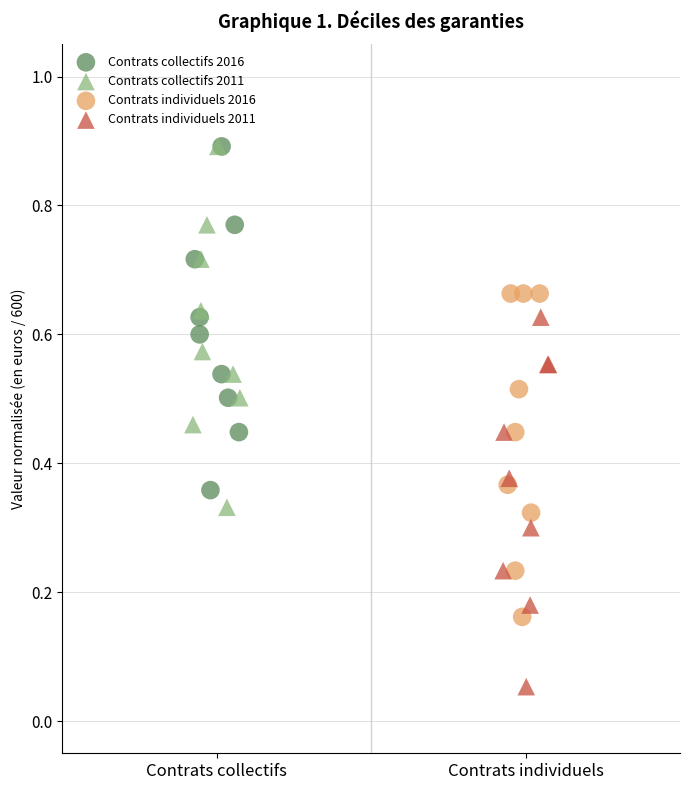

Which series reaches the minimum Y coordinate?

Contrats individuels 2011